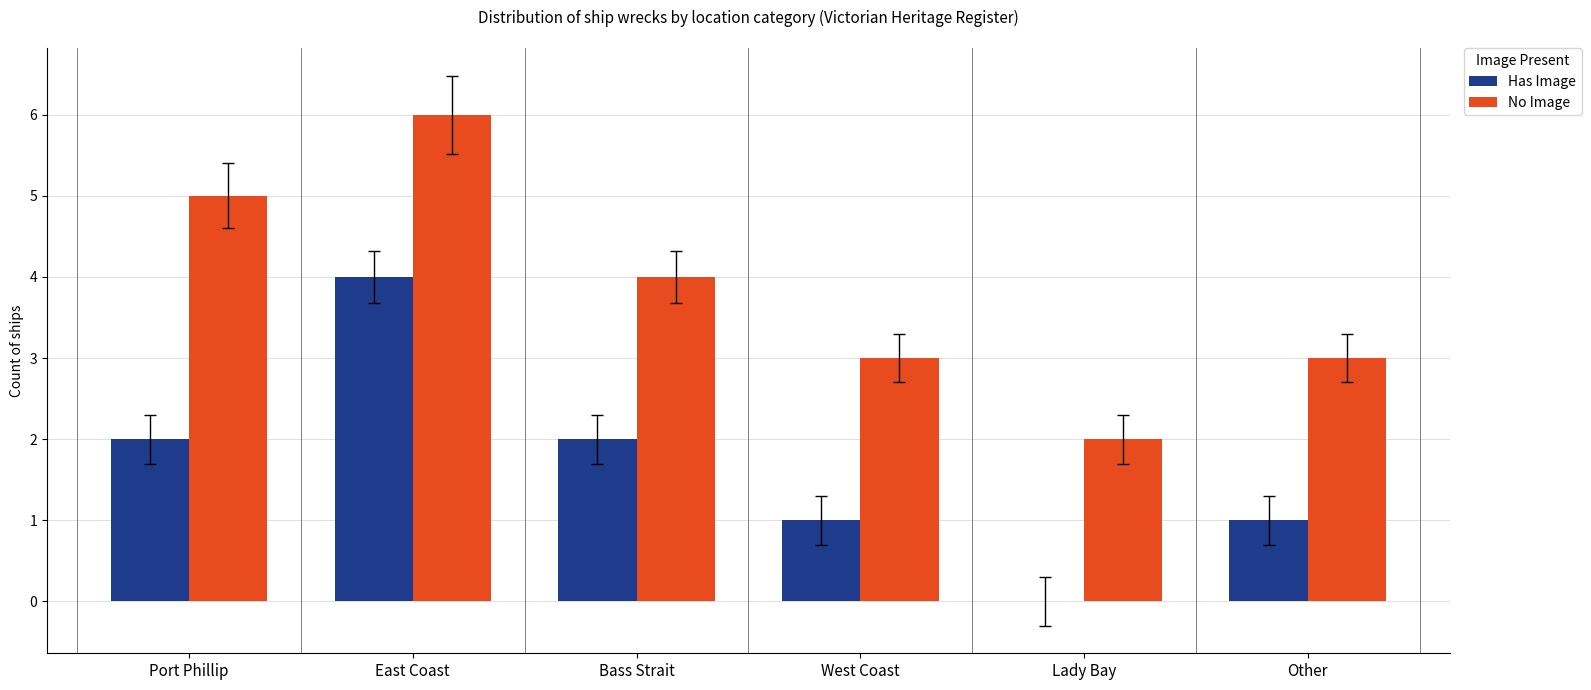

The value of No Image at East Coast is 1. True or false?

False